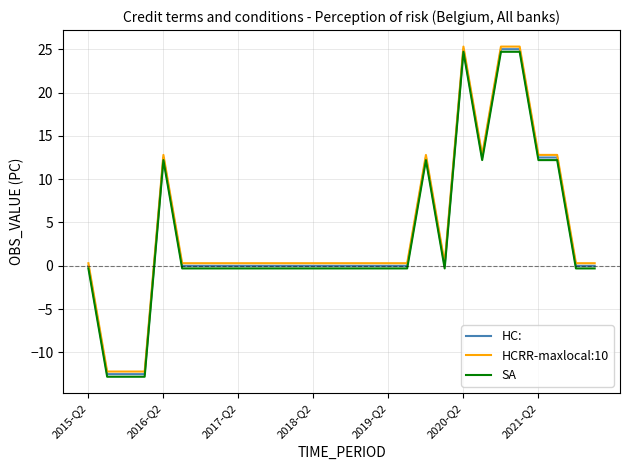

True or false: HCRR-maxlocal:10 and SA cross at least once.

False